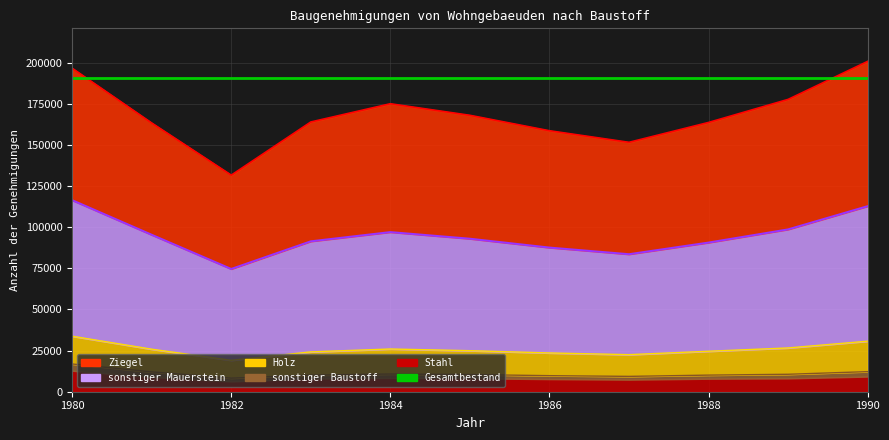

How many values in the Stahl series exceed 10434?

5